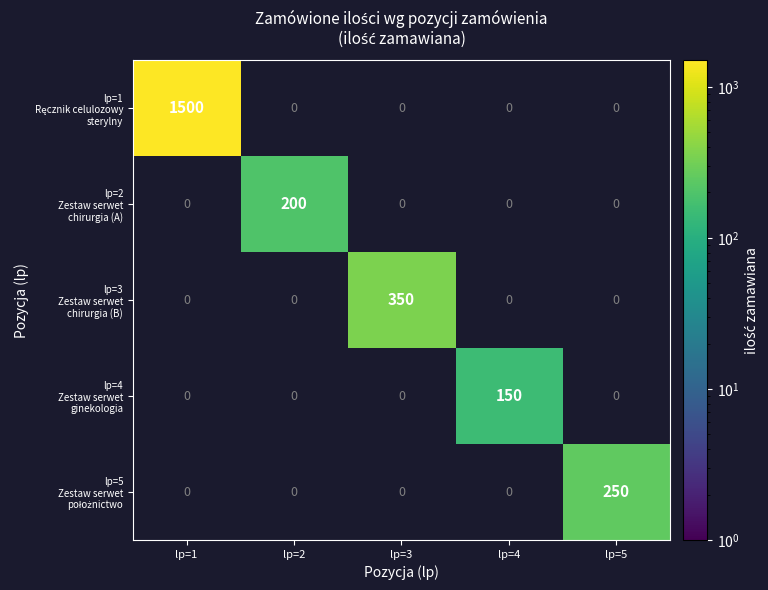

Which category has the highest value across all series?

lp=1